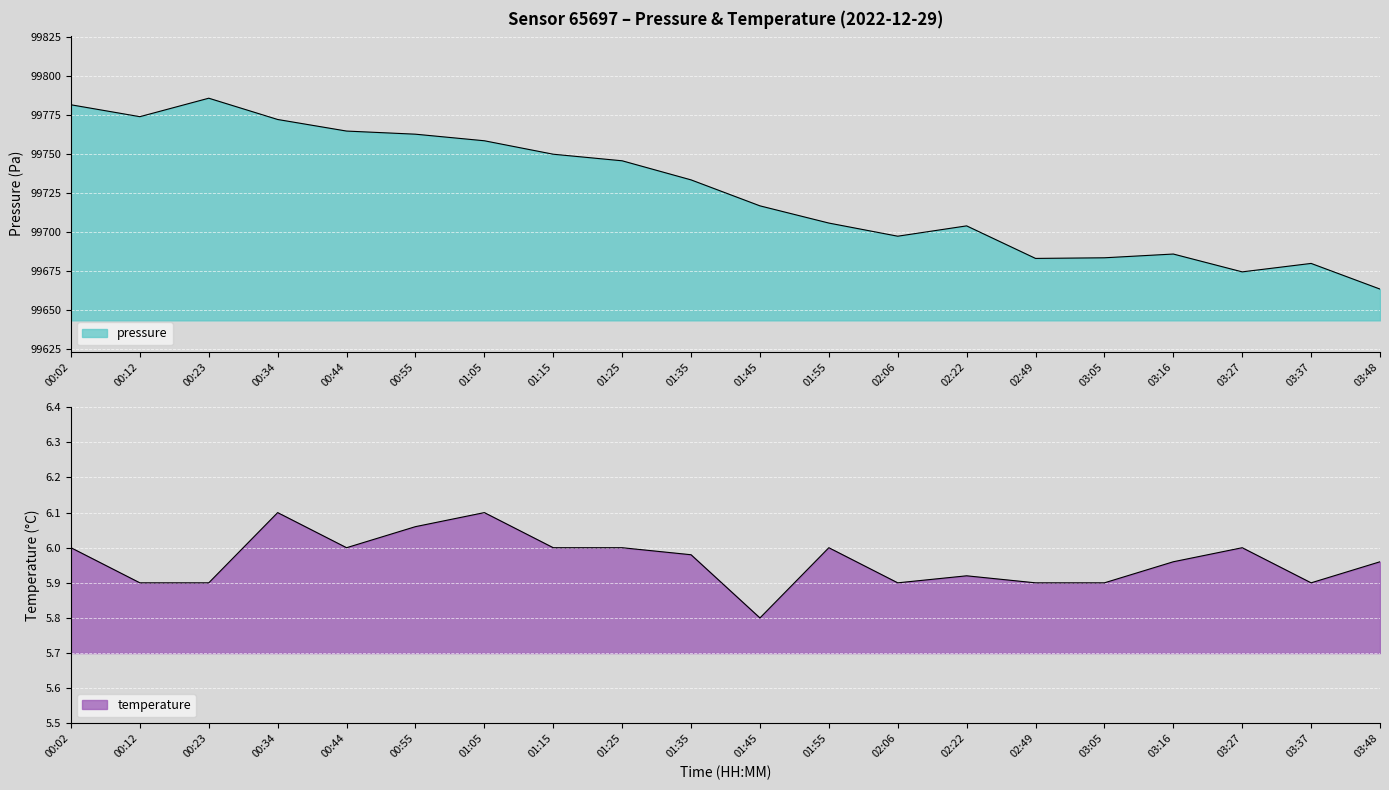

Reading left to right, transcribe all the data shown in this chart.

pressure: 99781.4	99773.8	99785.6	99772.0	99764.6	99762.6	99758.4	99749.8	99745.6	99733.4	99716.8	99705.8	99697.4	99704.0	99683.2	99683.6	99686.0	99674.6	99680.0	99663.6
temperature: 6.0	5.9	5.9	6.1	6.0	6.1	6.1	6.0	6.0	6.0	5.8	6.0	5.9	5.9	5.9	5.9	6.0	6.0	5.9	6.0